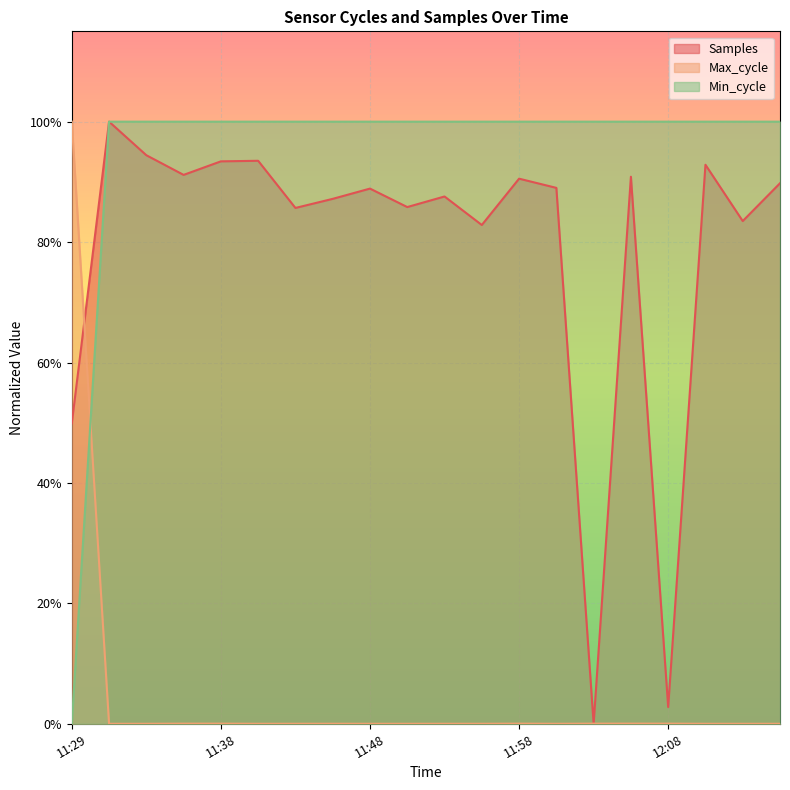

True or false: Min_cycle and Samples cross at least once.

False